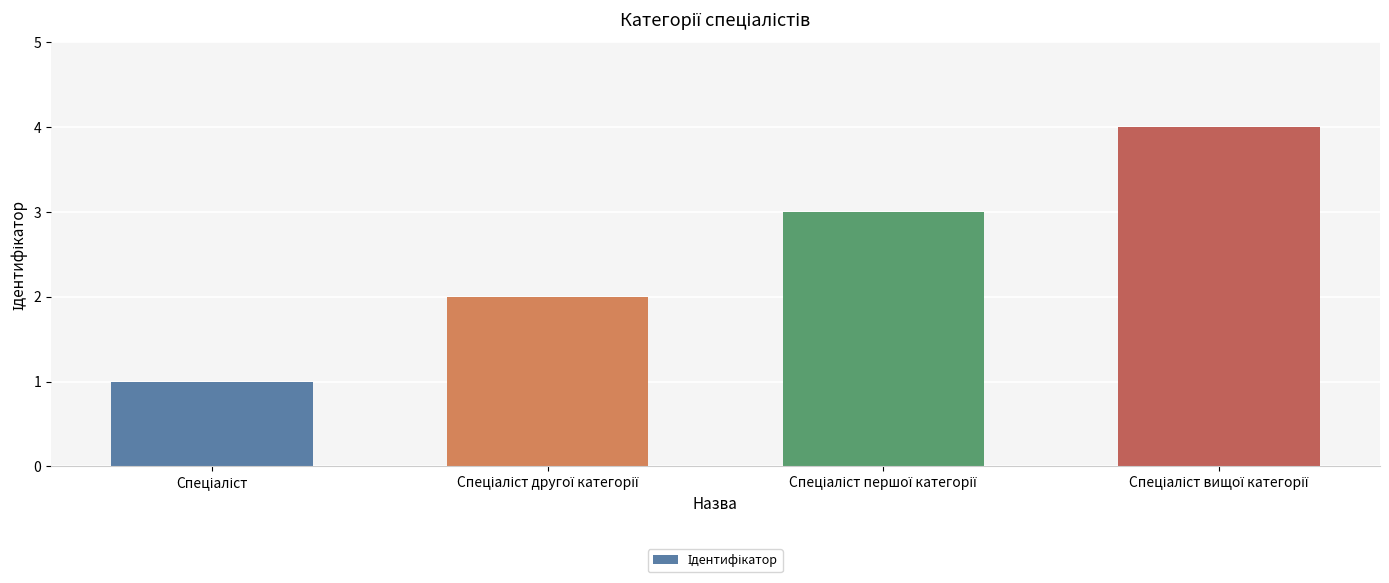

What is the sum of all values?

10